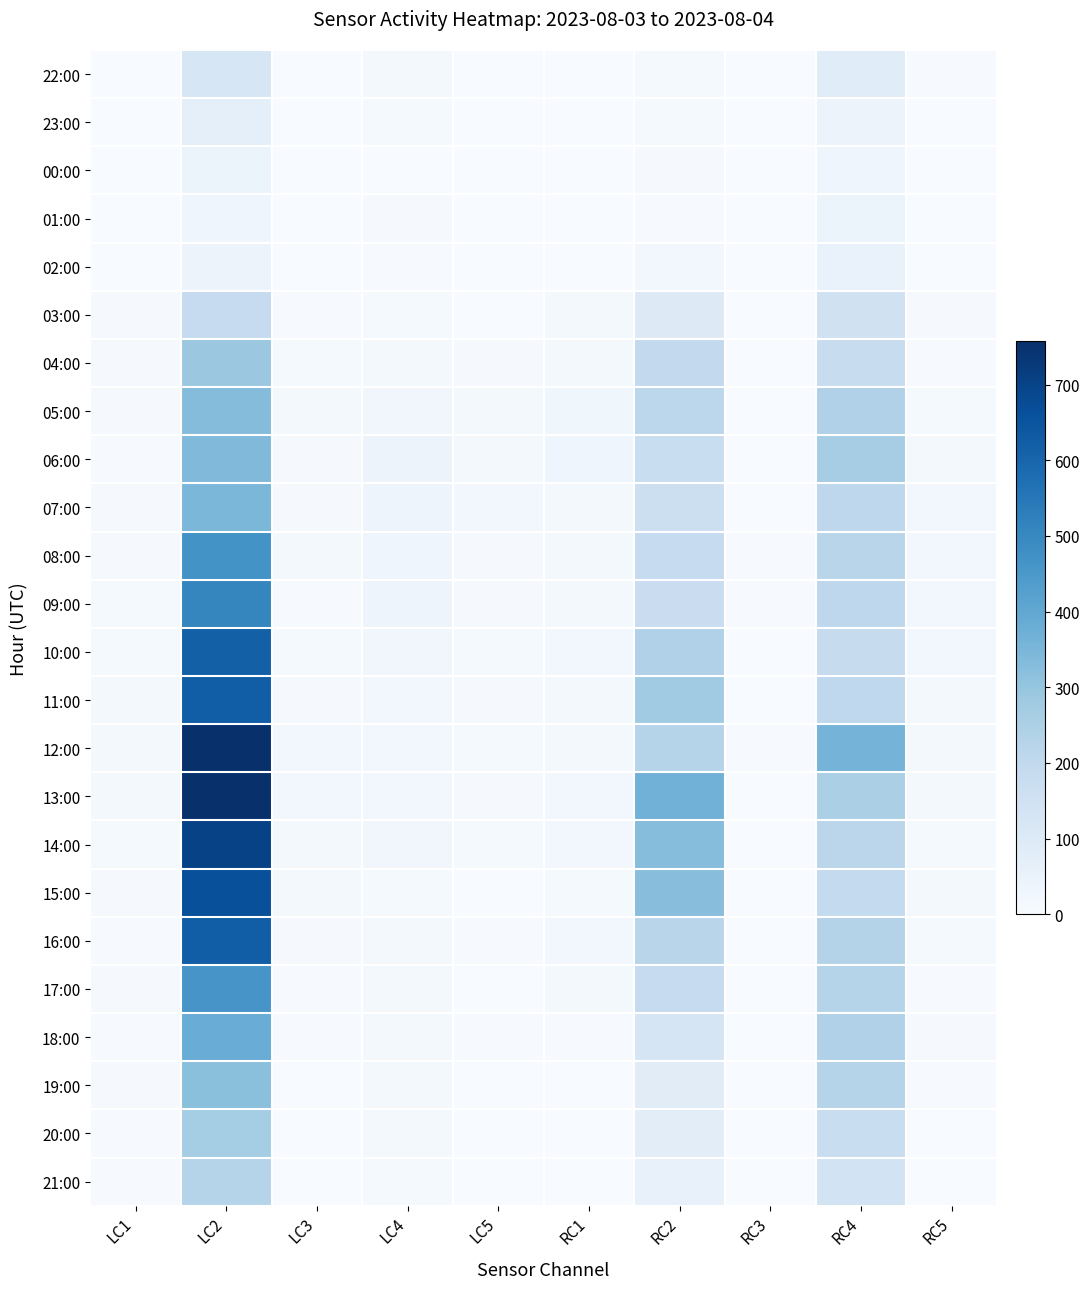

Reading left to right, extract all data points from this chart.

22:00: LC1=2	LC2=121	LC3=0	LC4=16	LC5=2	RC1=1	RC2=11	RC3=0	RC4=87	RC5=4
23:00: LC1=2	LC2=69	LC3=0	LC4=10	LC5=1	RC1=0	RC2=11	RC3=0	RC4=44	RC5=0
00:00: LC1=0	LC2=39	LC3=1	LC4=0	LC5=0	RC1=0	RC2=8	RC3=0	RC4=33	RC5=0
01:00: LC1=0	LC2=35	LC3=1	LC4=8	LC5=0	RC1=0	RC2=5	RC3=0	RC4=39	RC5=0
02:00: LC1=2	LC2=43	LC3=0	LC4=3	LC5=2	RC1=0	RC2=21	RC3=0	RC4=51	RC5=1
03:00: LC1=8	LC2=188	LC3=3	LC4=10	LC5=1	RC1=13	RC2=99	RC3=0	RC4=149	RC5=8
04:00: LC1=8	LC2=287	LC3=11	LC4=17	LC5=8	RC1=17	RC2=197	RC3=0	RC4=181	RC5=3
05:00: LC1=6	LC2=331	LC3=14	LC4=25	LC5=15	RC1=27	RC2=212	RC3=0	RC4=240	RC5=10
06:00: LC1=5	LC2=340	LC3=7	LC4=42	LC5=15	RC1=31	RC2=177	RC3=1	RC4=265	RC5=15
07:00: LC1=7	LC2=346	LC3=8	LC4=36	LC5=19	RC1=16	RC2=164	RC3=2	RC4=209	RC5=19
08:00: LC1=6	LC2=468	LC3=13	LC4=34	LC5=6	RC1=17	RC2=189	RC3=3	RC4=219	RC5=19
09:00: LC1=11	LC2=508	LC3=5	LC4=37	LC5=8	RC1=16	RC2=173	RC3=3	RC4=207	RC5=21
10:00: LC1=9	LC2=618	LC3=11	LC4=24	LC5=9	RC1=18	RC2=240	RC3=2	RC4=186	RC5=20
11:00: LC1=16	LC2=623	LC3=7	LC4=20	LC5=8	RC1=15	RC2=277	RC3=1	RC4=202	RC5=14
12:00: LC1=13	LC2=752	LC3=20	LC4=21	LC5=9	RC1=17	RC2=227	RC3=3	RC4=360	RC5=16
13:00: LC1=15	LC2=757	LC3=18	LC4=20	LC5=8	RC1=21	RC2=364	RC3=1	RC4=254	RC5=17
14:00: LC1=10	LC2=702	LC3=17	LC4=24	LC5=10	RC1=18	RC2=328	RC3=2	RC4=215	RC5=10
15:00: LC1=8	LC2=665	LC3=15	LC4=9	LC5=0	RC1=9	RC2=324	RC3=2	RC4=194	RC5=13
16:00: LC1=4	LC2=622	LC3=7	LC4=14	LC5=3	RC1=22	RC2=220	RC3=2	RC4=231	RC5=10
17:00: LC1=7	LC2=460	LC3=3	LC4=14	LC5=2	RC1=14	RC2=187	RC3=0	RC4=226	RC5=5
18:00: LC1=3	LC2=382	LC3=5	LC4=12	LC5=3	RC1=4	RC2=129	RC3=0	RC4=241	RC5=6
19:00: LC1=6	LC2=317	LC3=0	LC4=15	LC5=1	RC1=0	RC2=85	RC3=0	RC4=229	RC5=3
20:00: LC1=4	LC2=268	LC3=1	LC4=14	LC5=0	RC1=1	RC2=77	RC3=0	RC4=176	RC5=0
21:00: LC1=3	LC2=225	LC3=0	LC4=10	LC5=0	RC1=0	RC2=56	RC3=0	RC4=140	RC5=0